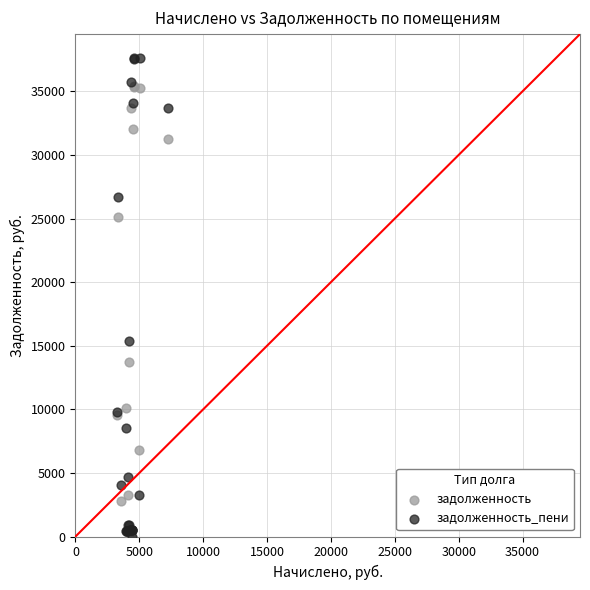

What are all the series names shown in the legend?

задолженность, задолженность_пени